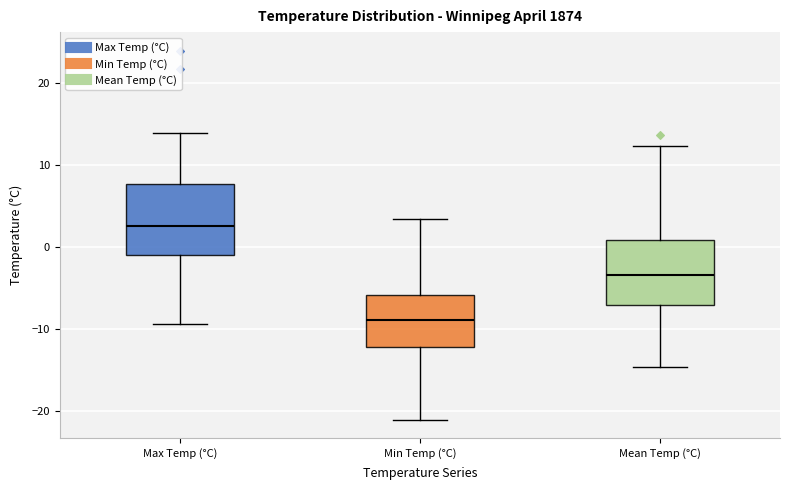

Reading left to right, transcribe this box plot: for each box, give where its median line is, the range the box spans, and where its two whiskers end, as read against the y-axis. The values are not printed on the chart, so give them approximately, as read against the axis.

Max Temp (°C): median 3, box -1 to 8, whiskers -9 to 14
Min Temp (°C): median -9, box -12 to -6, whiskers -21 to 3
Mean Temp (°C): median -3, box -7 to 1, whiskers -15 to 12